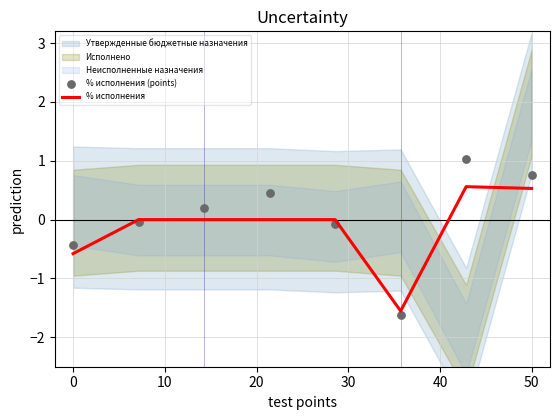

Which series reaches the maximum Y coordinate?

% исполнения (points)